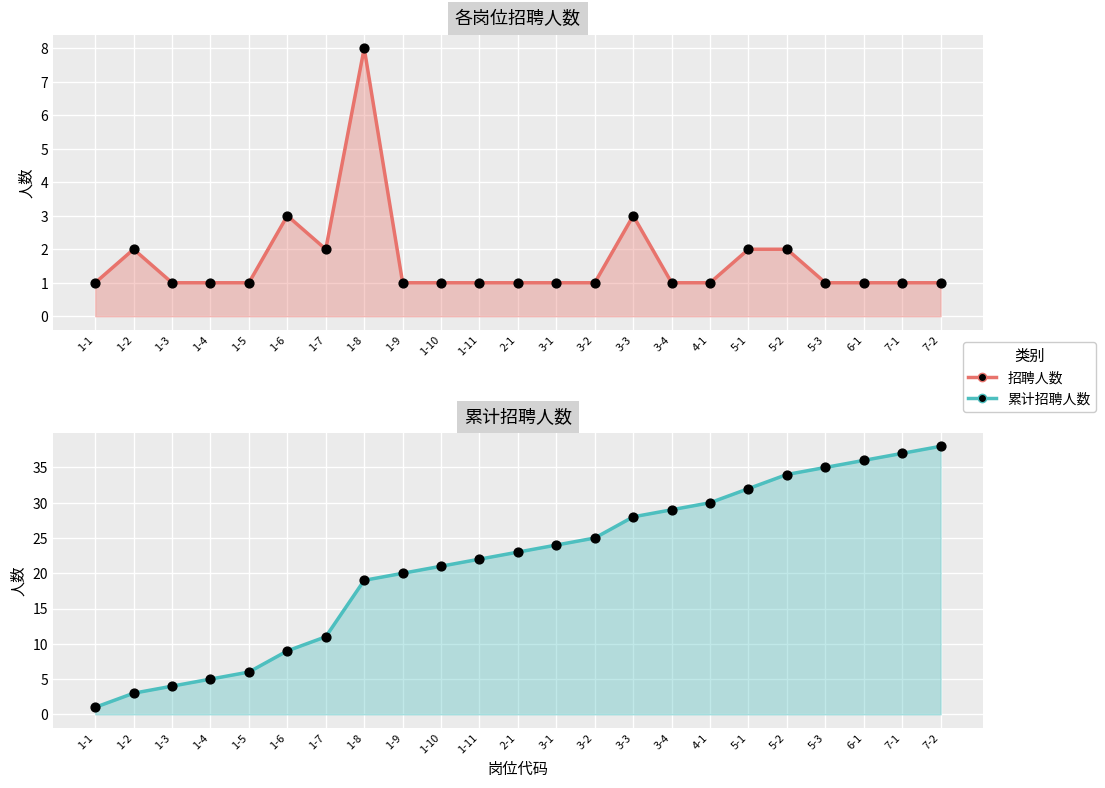

At how many categories does at least one series exceed 30?

6